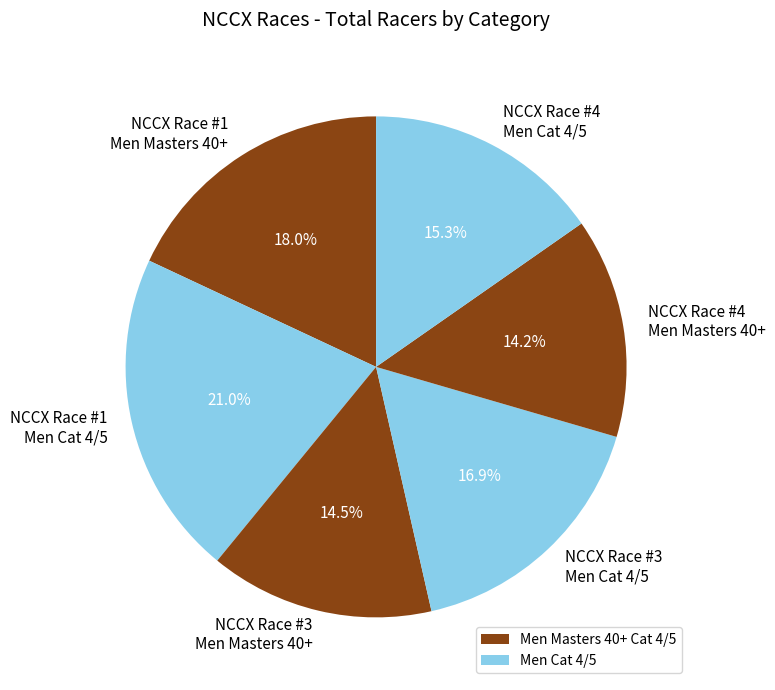

Does NCCX Race #4 Men Cat 4/5 represent more than half of the total?

No